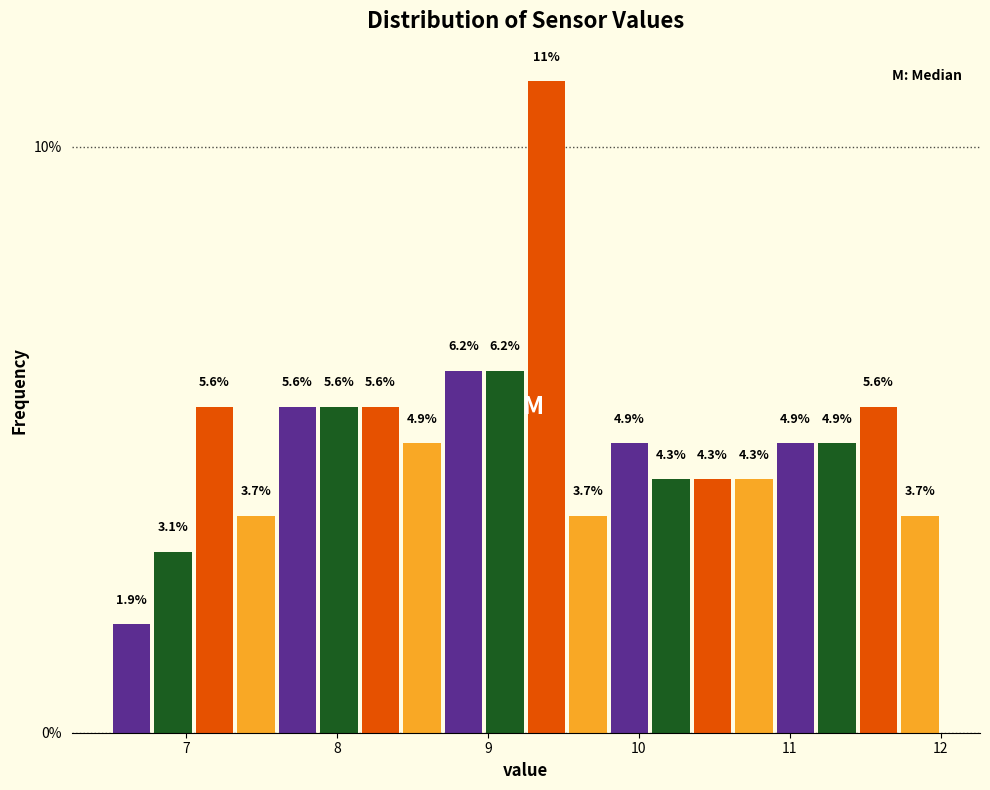

Read against the x-axis, roughly where is the centre of the tallest bar?

9.4